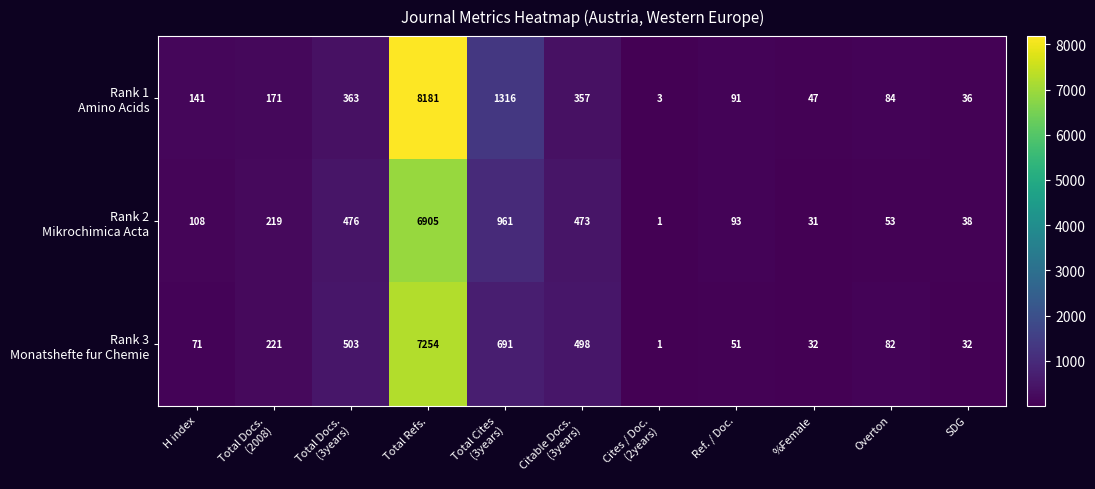

What is the greatest value displayed?

8181